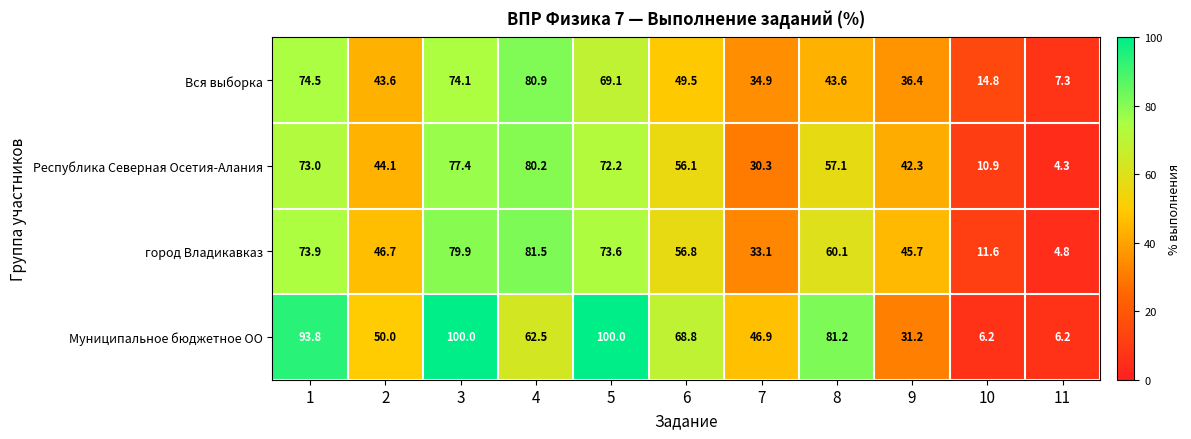

What is the smallest value displayed?

4.3